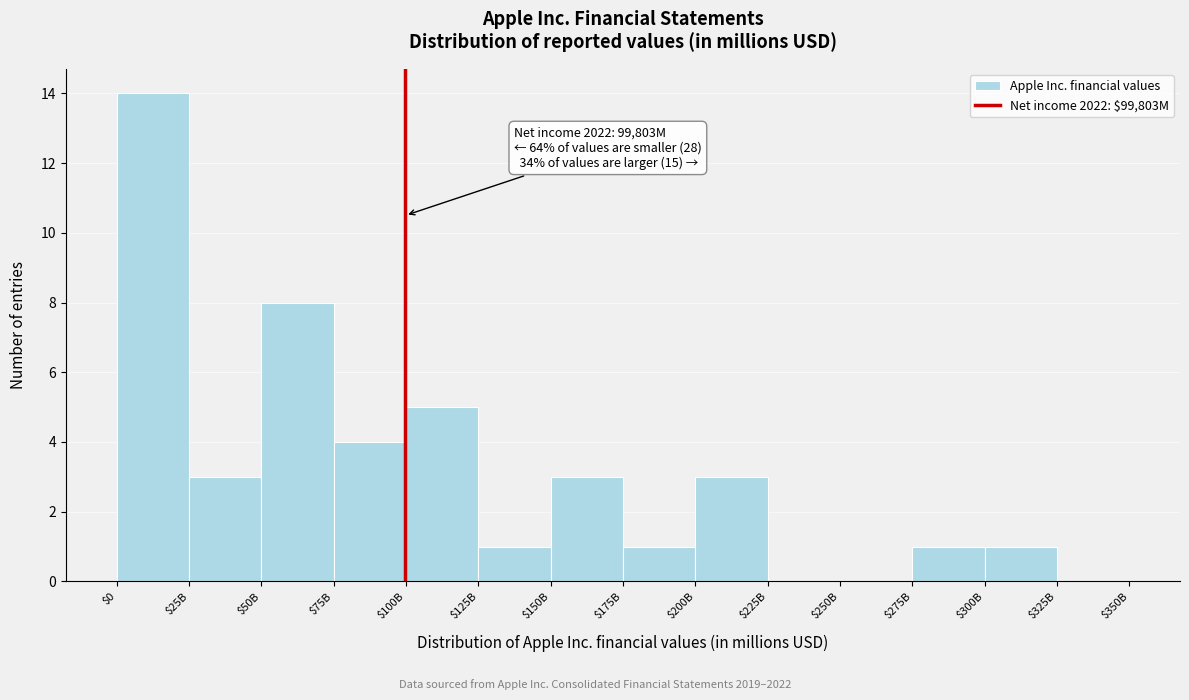

At which label is the value closest to 7?

$50B